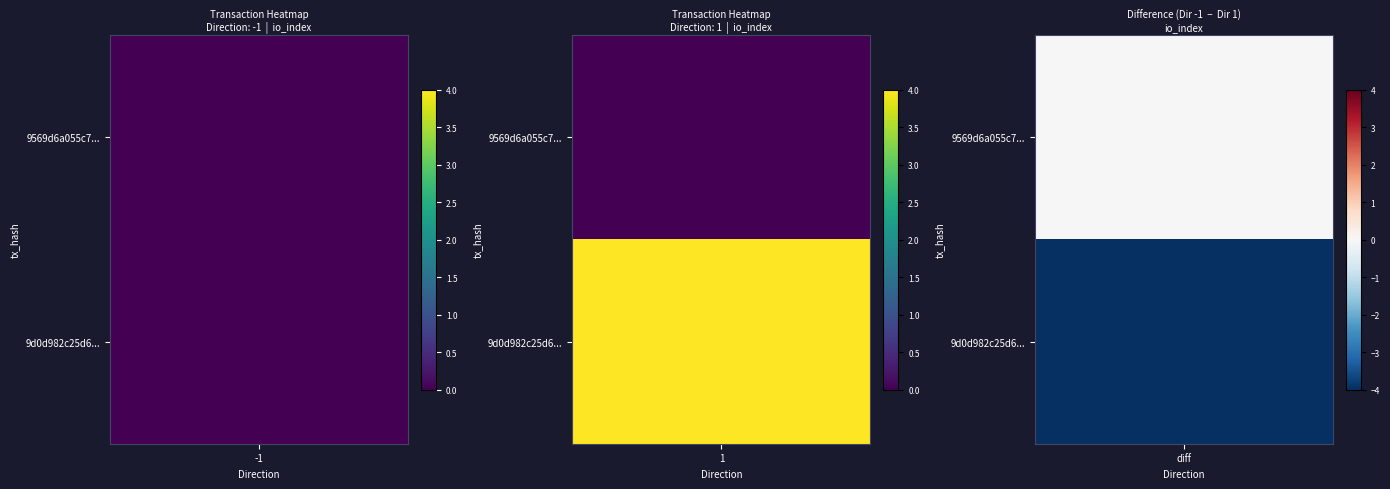

Is it true that tx_9d0d98 equals 2 at direction_-1?

False